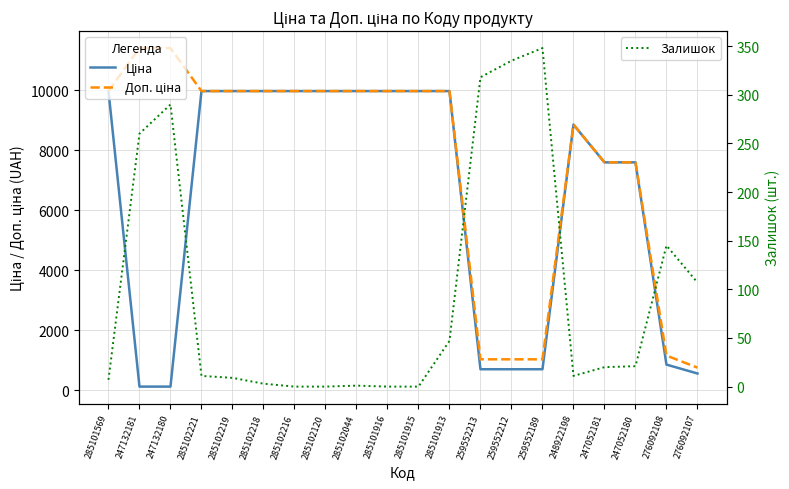

Reading left to right, extract all data points from this chart.

Ціна: 285101569=9975.0	247132181=114.1	247132180=114.1	285102221=9975.0	285102219=9975.0	285102218=9975.0	285102216=9975.0	285102120=9975.0	285102044=9975.0	285101916=9975.0	285101915=9975.0	285101913=9975.0	259552213=693.7	259552212=693.7	259552189=693.7	248922198=8856.7	247052181=7596.5	247052180=7596.5	276092108=848.4	276092107=551.5
Доп. ціна: 285101569=9975.0	247132181=11410.0	247132180=11410.0	285102221=9975.0	285102219=9975.0	285102218=9975.0	285102216=9975.0	285102120=9975.0	285102044=9975.0	285101916=9975.0	285101915=9975.0	285101913=9975.0	259552213=1024.6	259552212=1024.6	259552189=1024.6	248922198=8856.7	247052181=7596.5	247052180=7596.5	276092108=1149.7	276092107=747.0
Залишок: 285101569=7.0	247132181=260.0	247132180=290.0	285102221=11.0	285102219=9.0	285102218=3.0	285102216=0.0	285102120=0.0	285102044=1.0	285101916=0.0	285101915=0.0	285101913=47.0	259552213=318.0	259552212=335.0	259552189=348.0	248922198=11.0	247052181=20.0	247052180=21.0	276092108=145.0	276092107=107.0